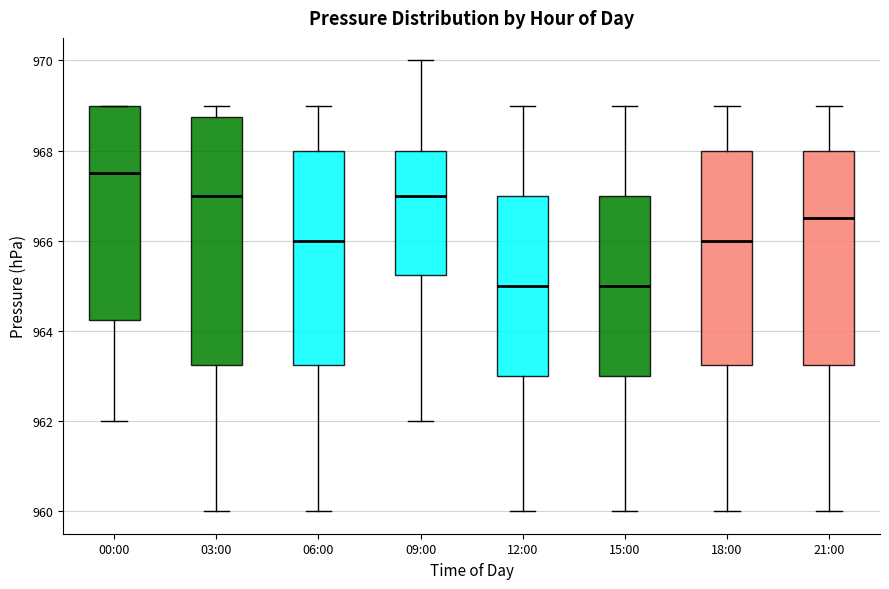

Where does the median line of the box for 18:00 sit on the y-axis? The values are not printed on the chart, so give them approximately, as read against the axis.

966.0